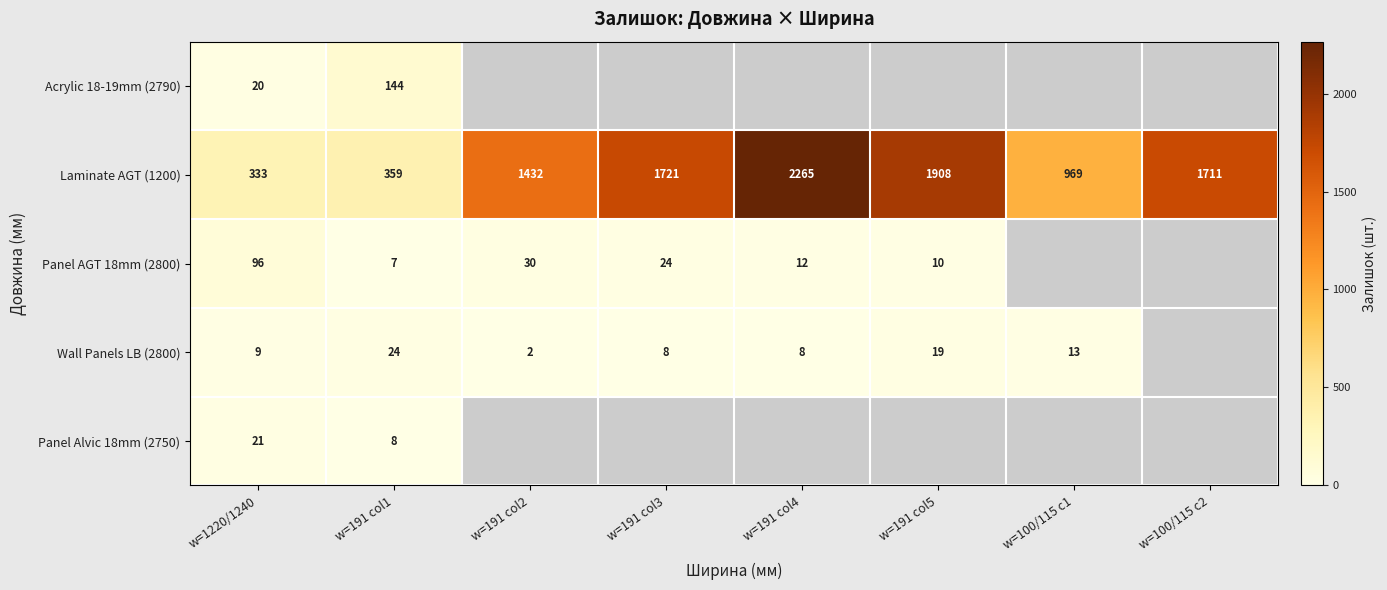

At which label does Panel AGT 18mm (2800) reach its peak?

w=1220/1240